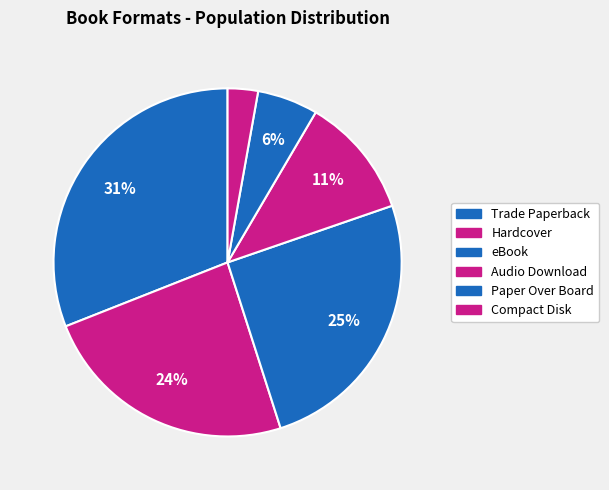

To the nearest percent, what is the difference between the largest and smallest slice percentages?

27%